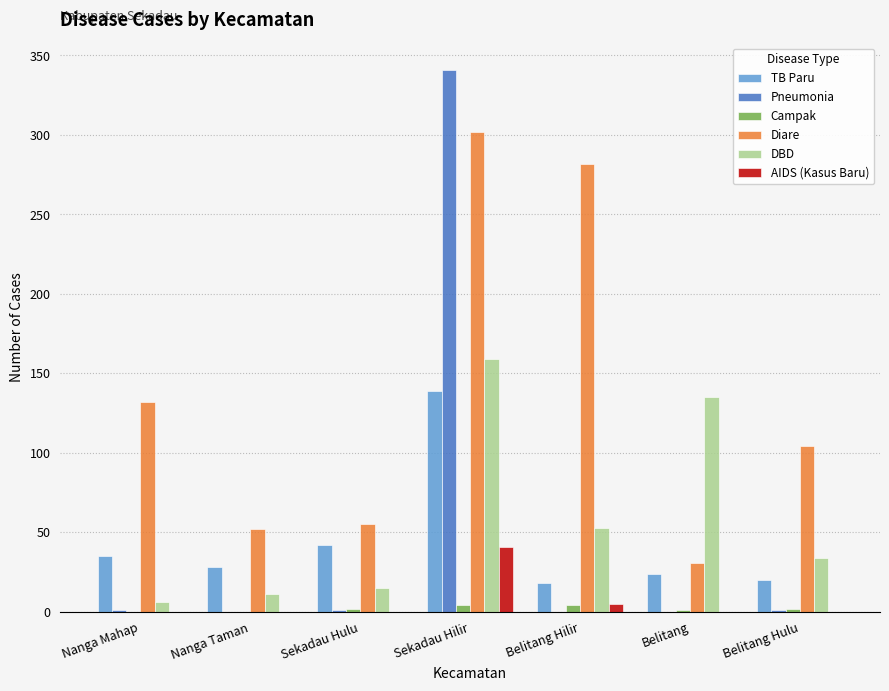

What is the sum of the TB Paru values at Nanga Mahap and Belitang Hulu?

55